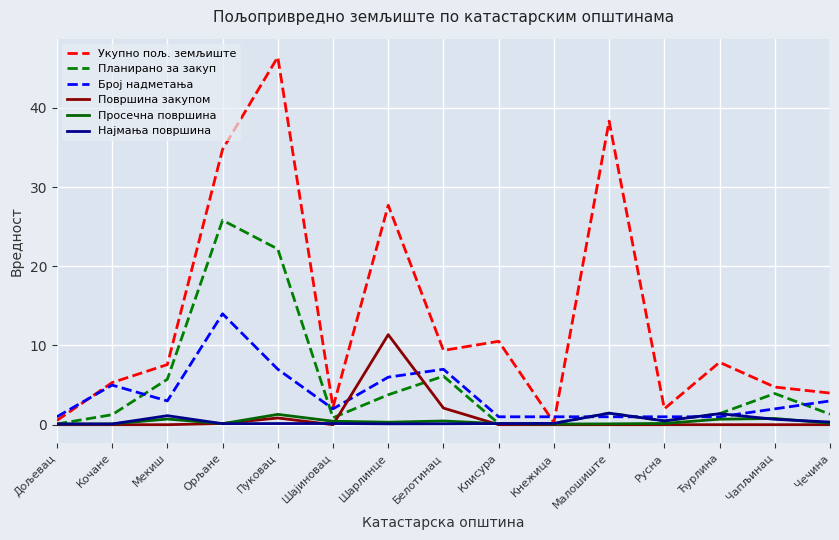

Which series has the largest total across all categories?

Укупно пољ. земљиште